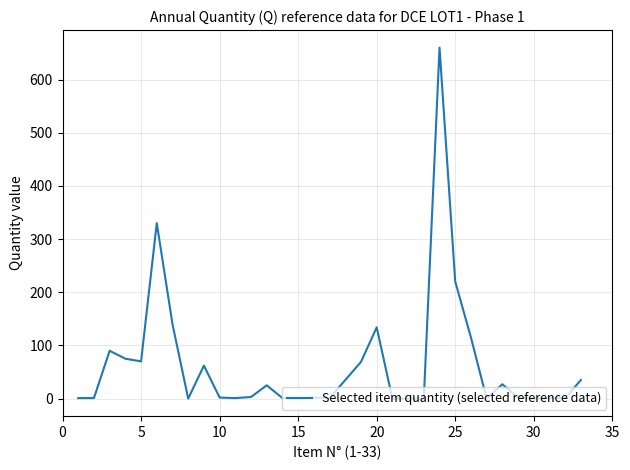

What is the maximum value shown in the chart?

660